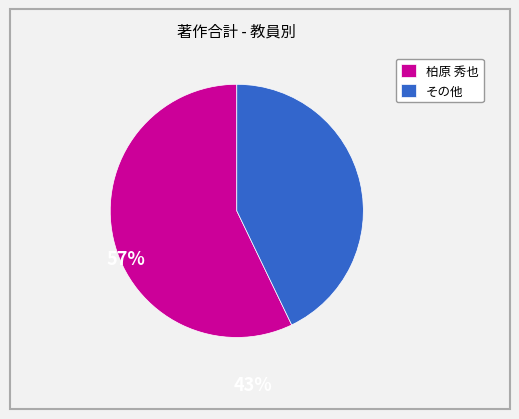

The 柏原 秀也 slice represents 57% of the pie. True or false?

True